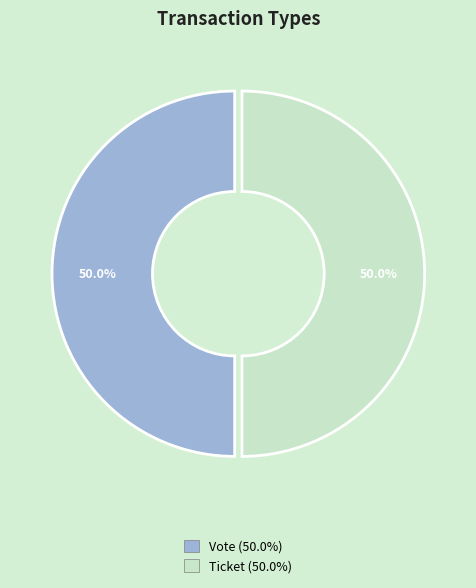

The Vote slice represents 99% of the pie. True or false?

False